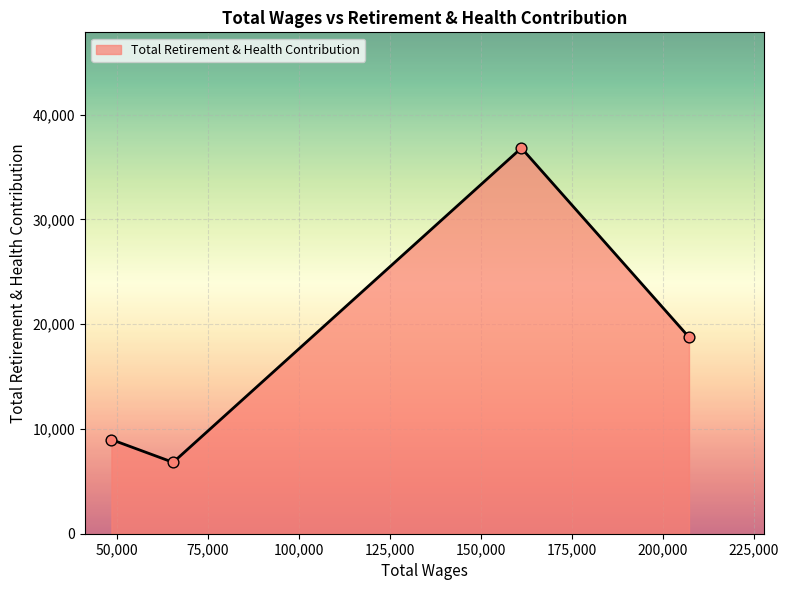

What is the minimum value shown in the chart?

6808